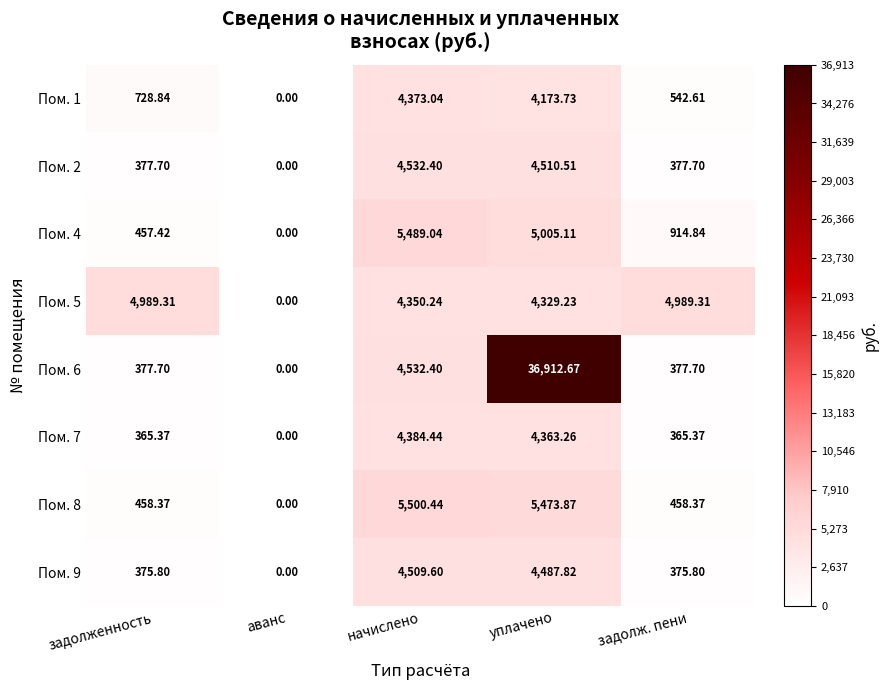

Rank the categories by Пом. 4 value from lowest to highest.

аванс, задолженность, задолж. пени, уплачено, начислено